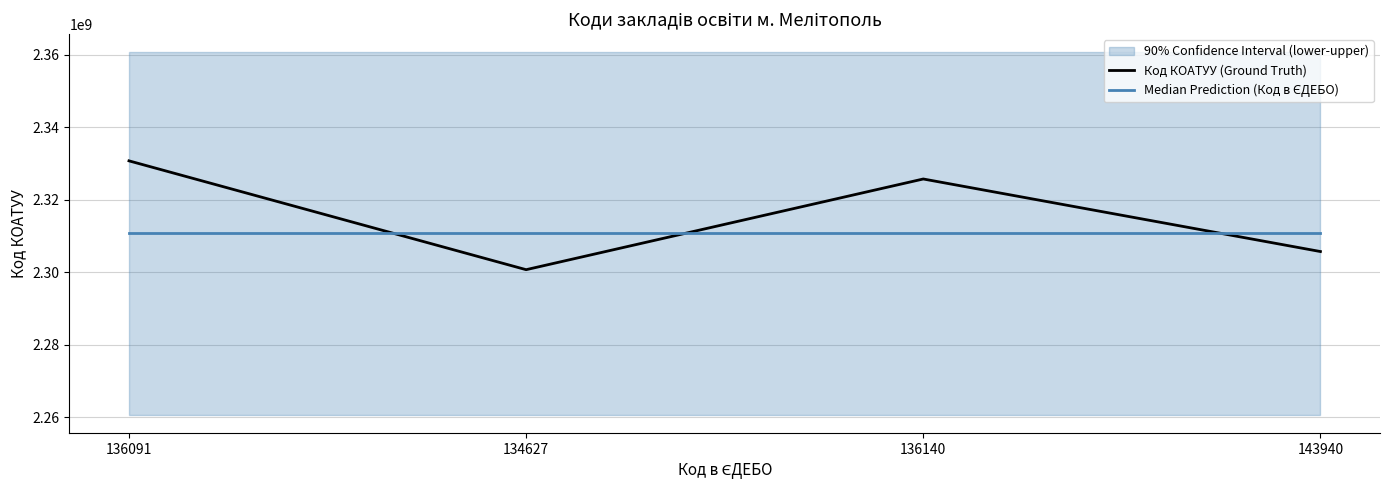

What is the lowest value of the Код КОАТУУ (Ground Truth) series?

2300700000